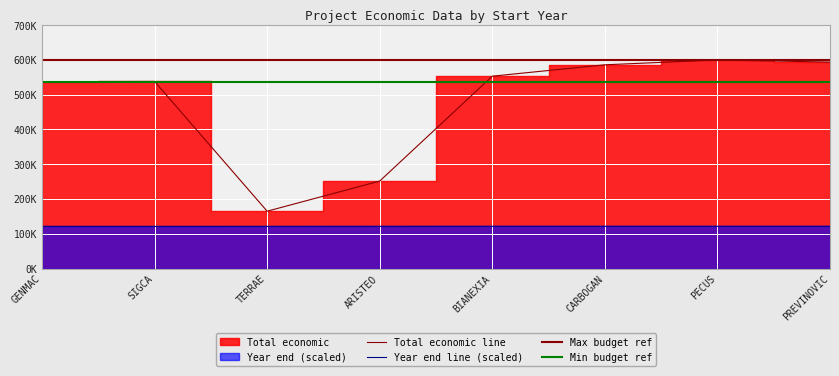

True or false: Year end and Total economic cross at least once.

False